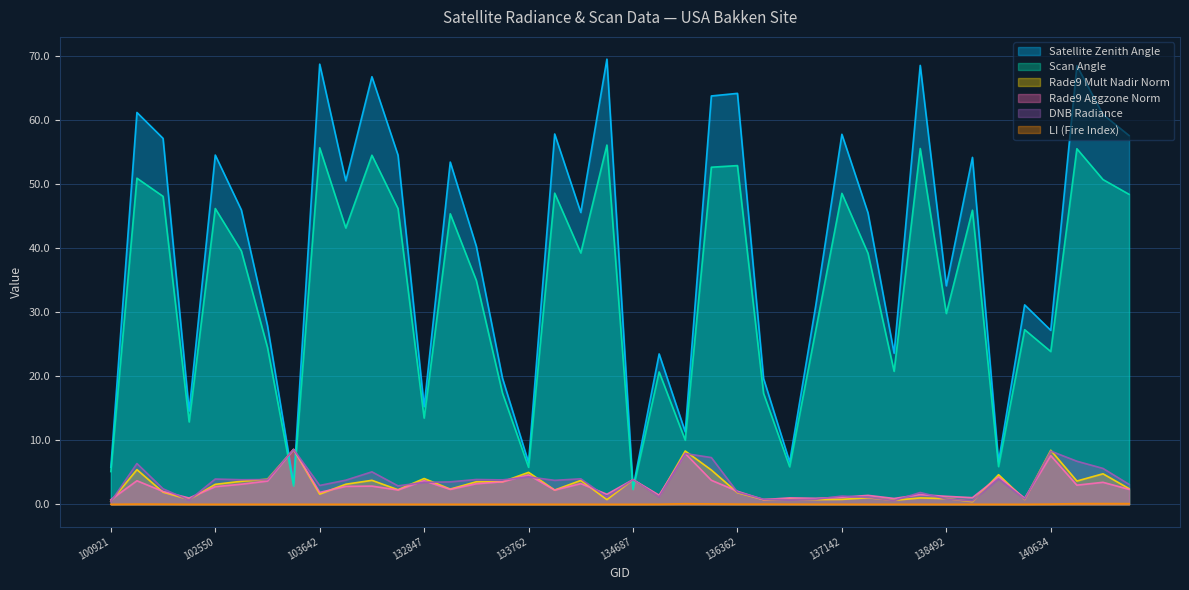

What is the difference between the maximum and second lowest values in the scan_angle series?

53.2